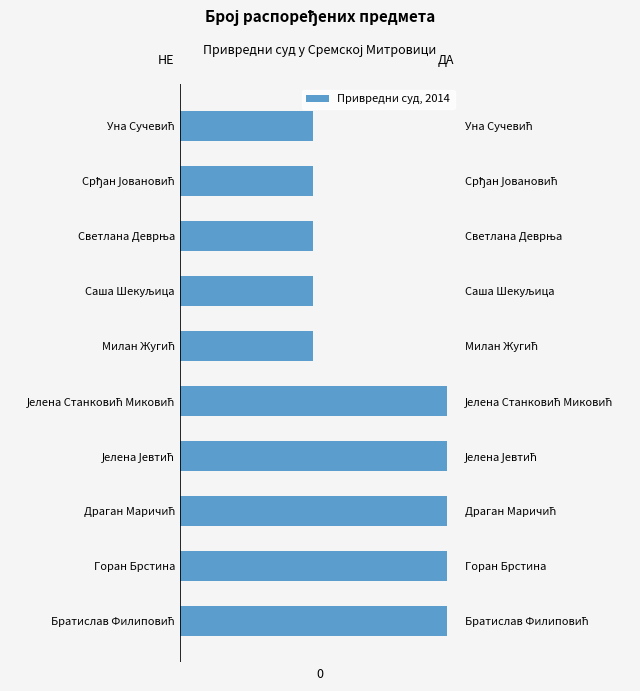

What is the sum of all Одговорено са ДА values?

15.0